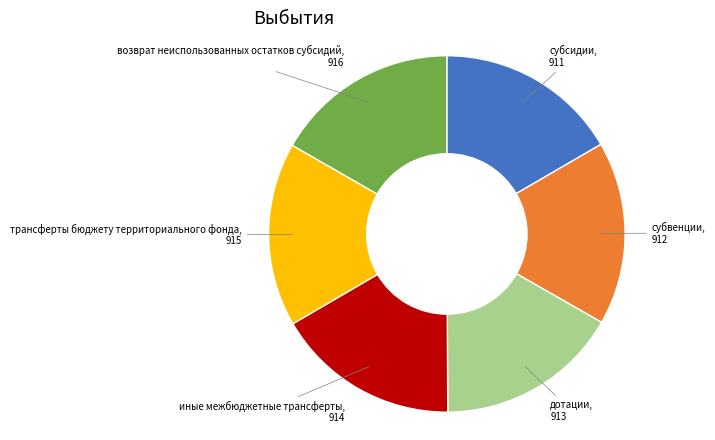

Is there a majority slice in this chart?

No